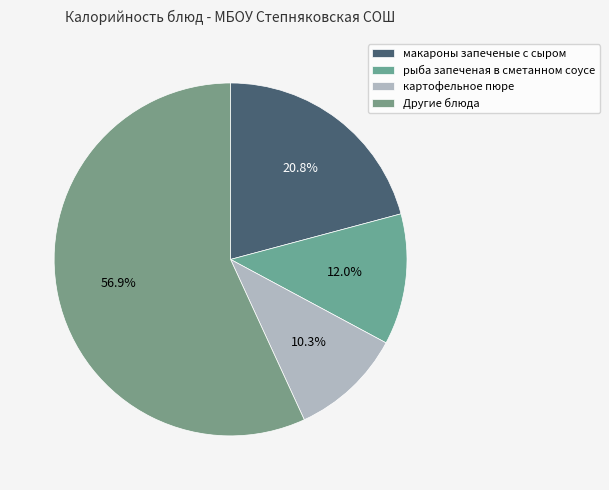

How many segments does this pie chart have?

4